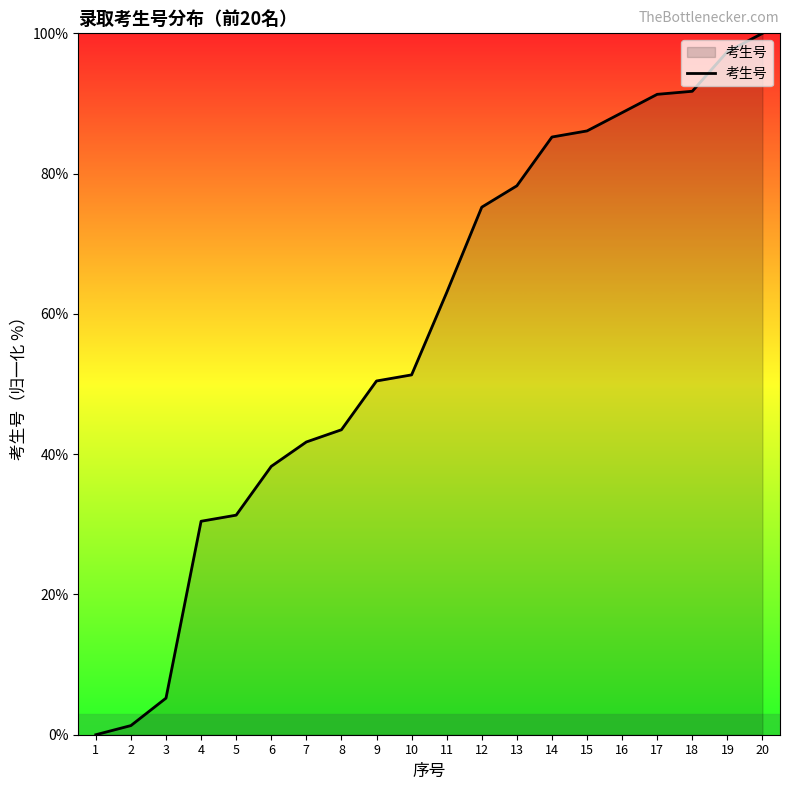

How many positive values are there?

19